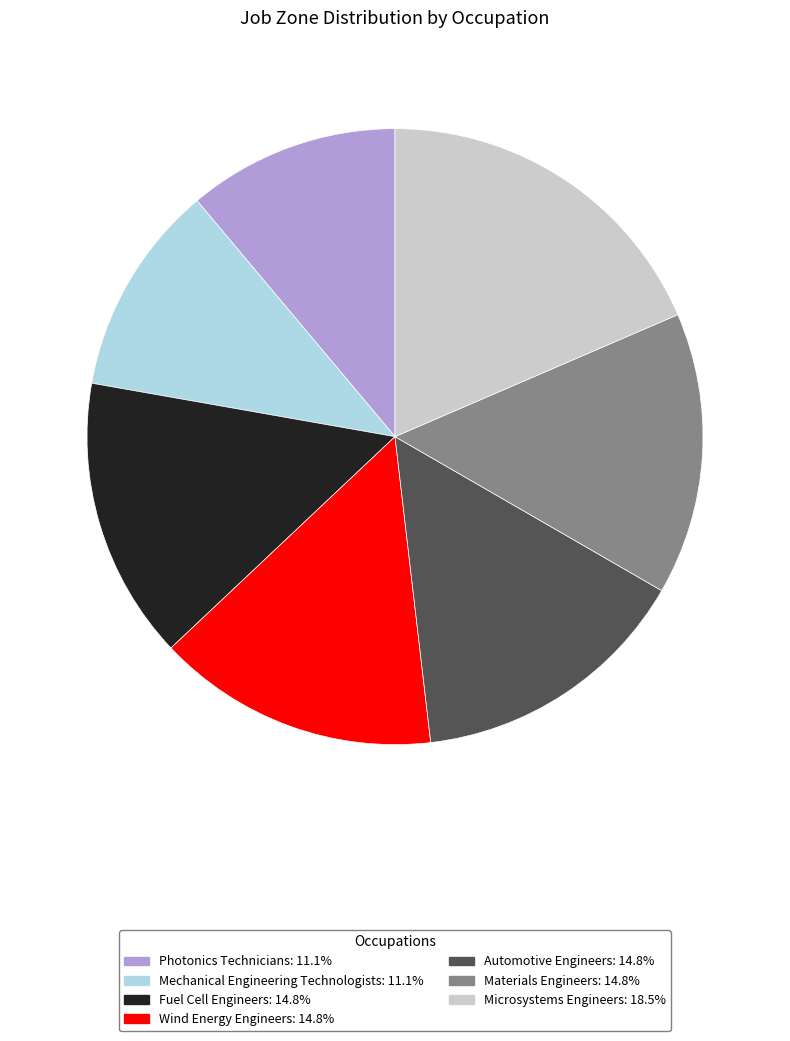

True or false: Mechanical Engineering Technologists accounts for 21% of the total.

False